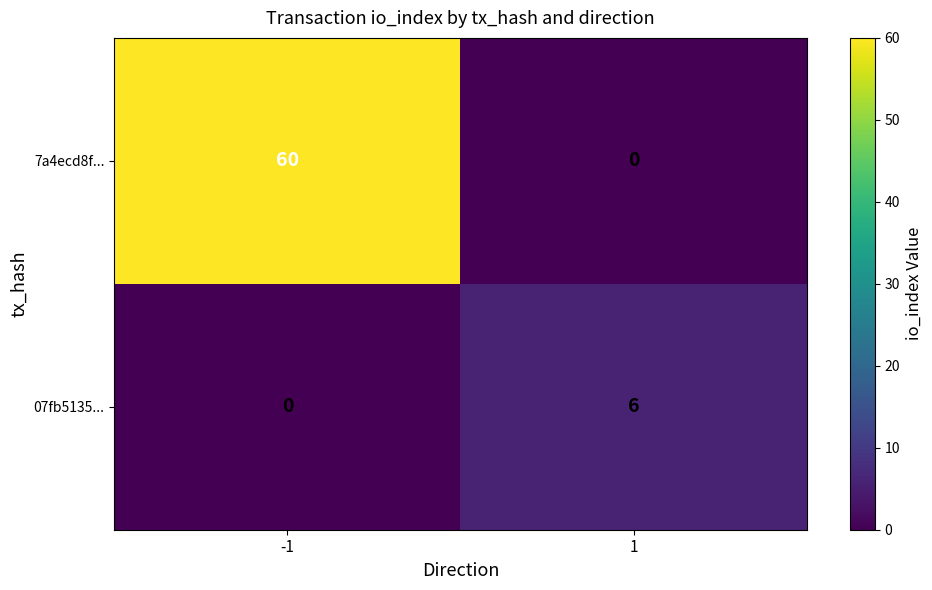

How many distinct data groups are displayed?

2